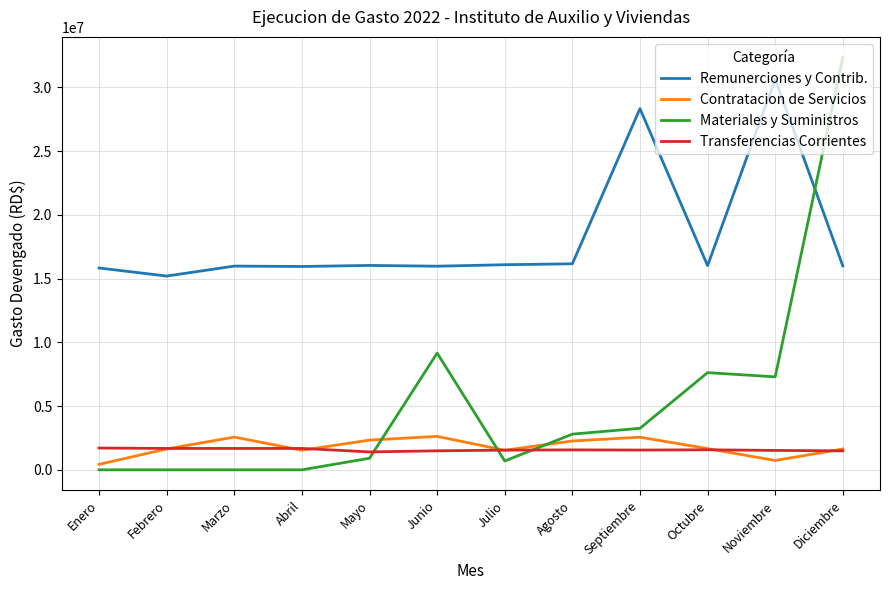

What is the total value across all series at Octubre?

26873719